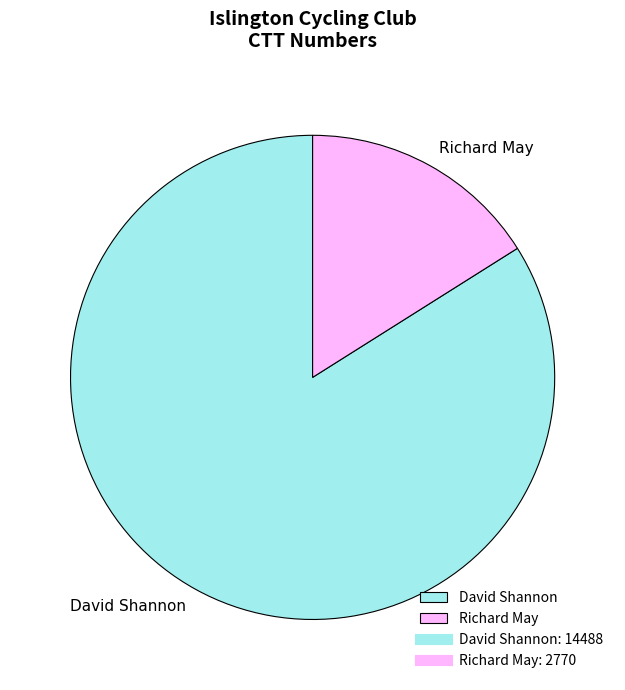

Which slice is the largest?

David Shannon